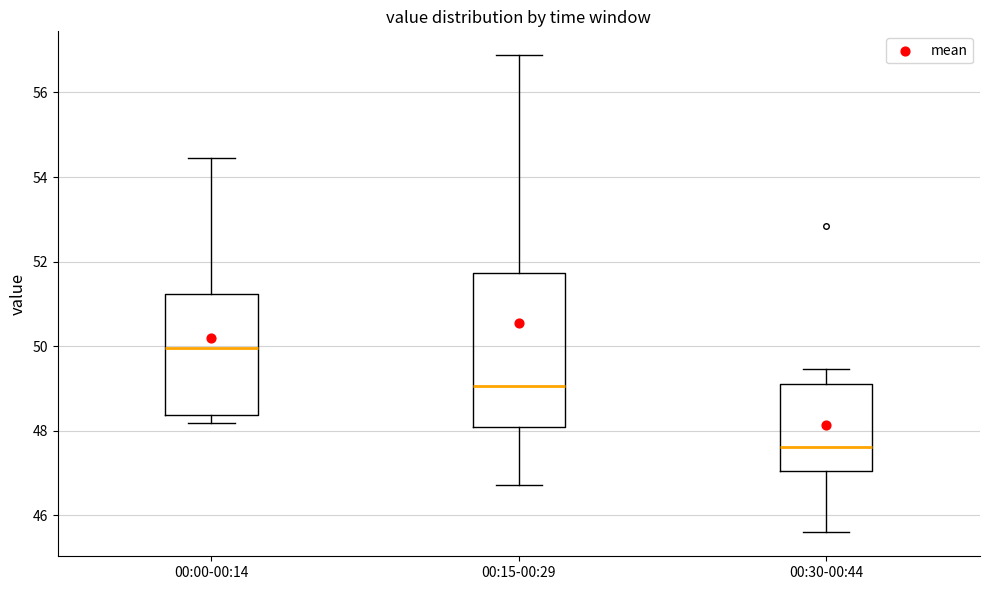

Which box has the highest median line?

00:00-00:14